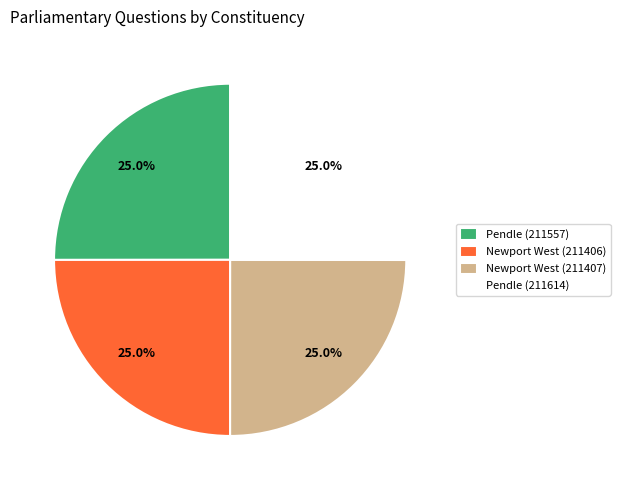

The Pendle (211614) slice represents 25% of the pie. True or false?

True